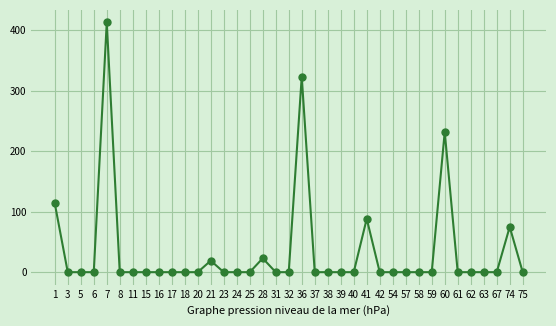

What is the average value?

34.8